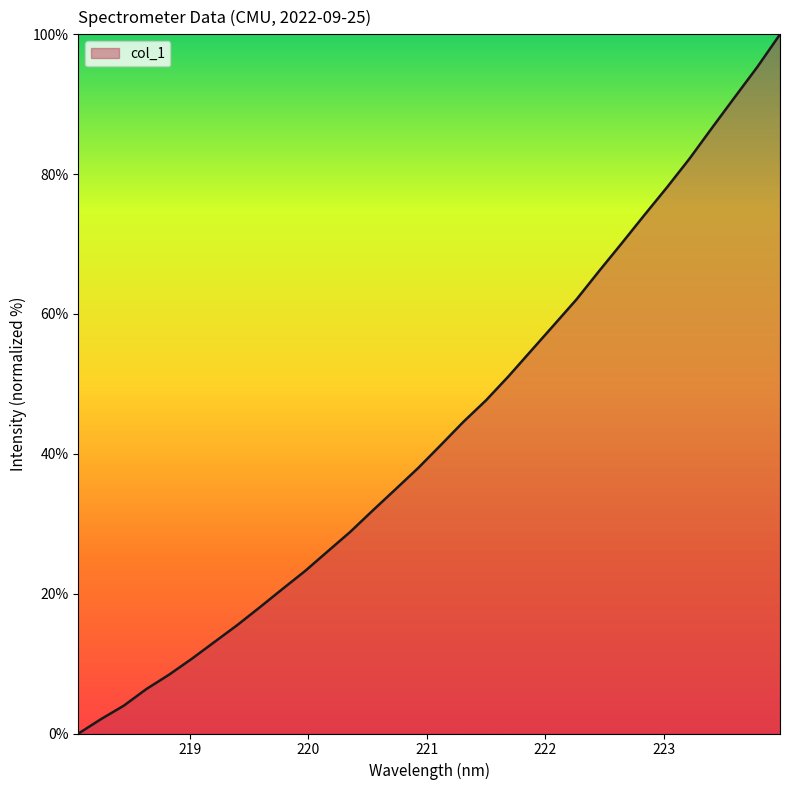

How many series are shown in this chart?

1